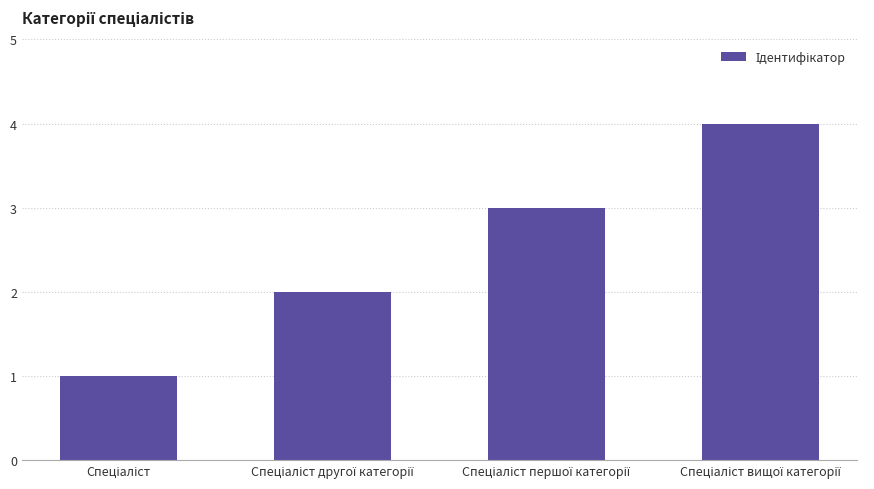

How many values are below 3?

2